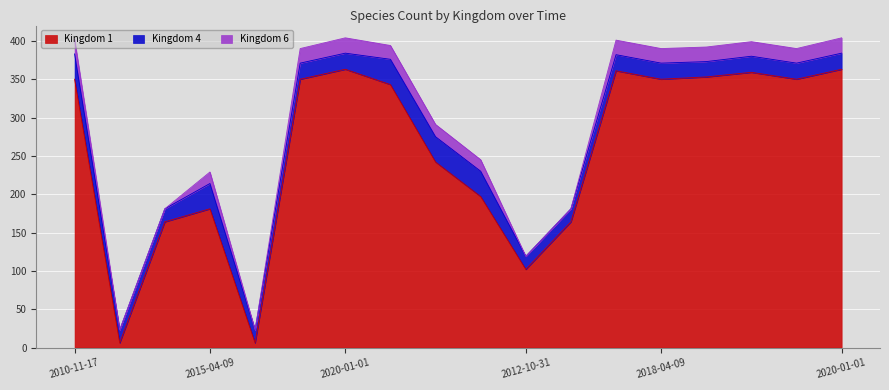

True or false: Kingdom 4 and Kingdom 6 intersect in this chart.

False